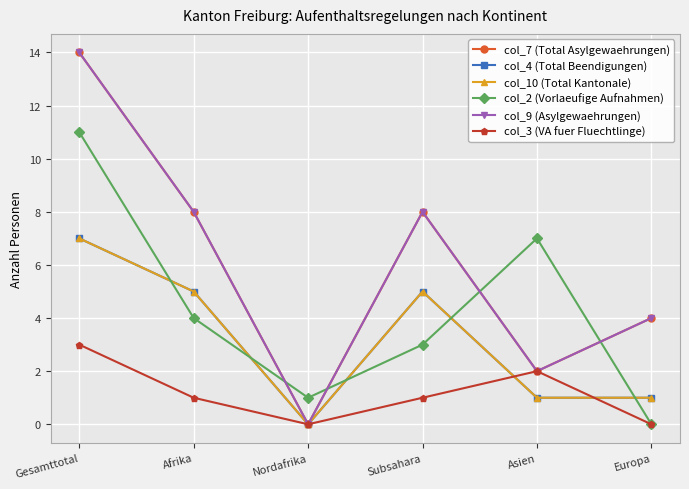

What is the average value of the col_3 (VA fuer Fluechtlinge) series?

1